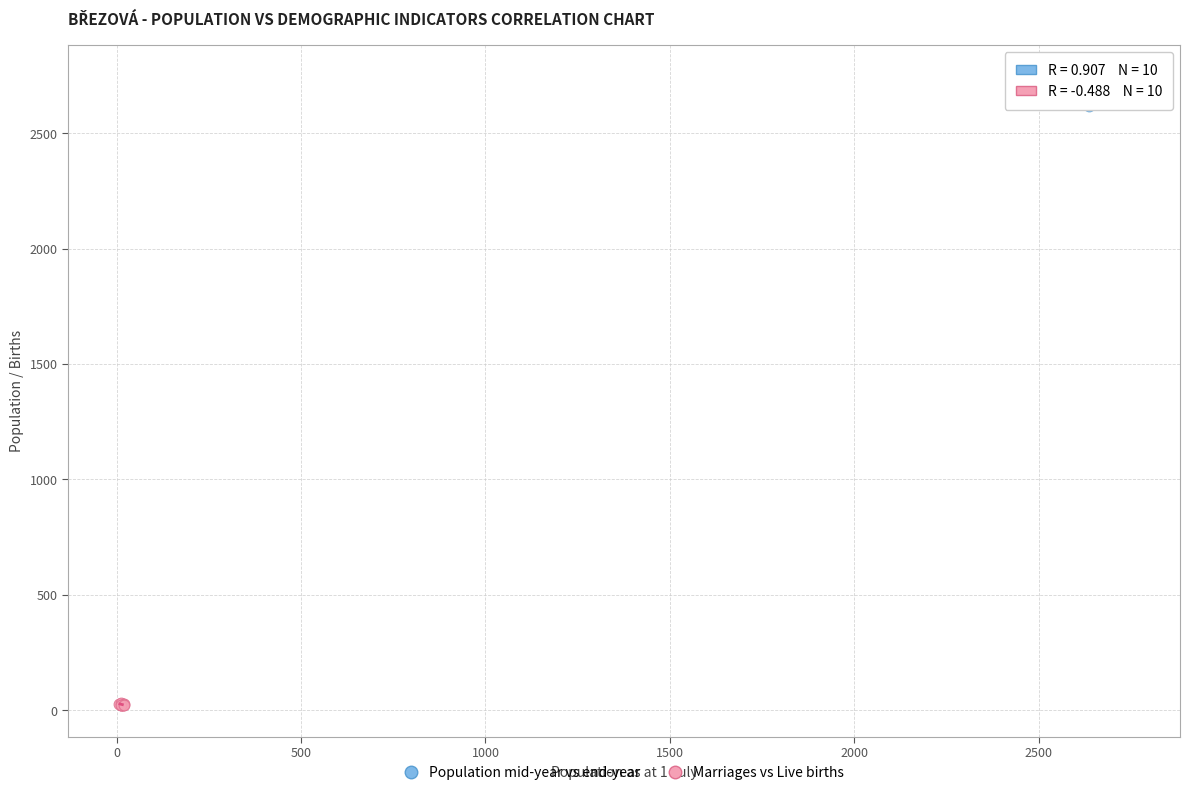

Which series contains the lowest Y value?

Marriages vs Live births